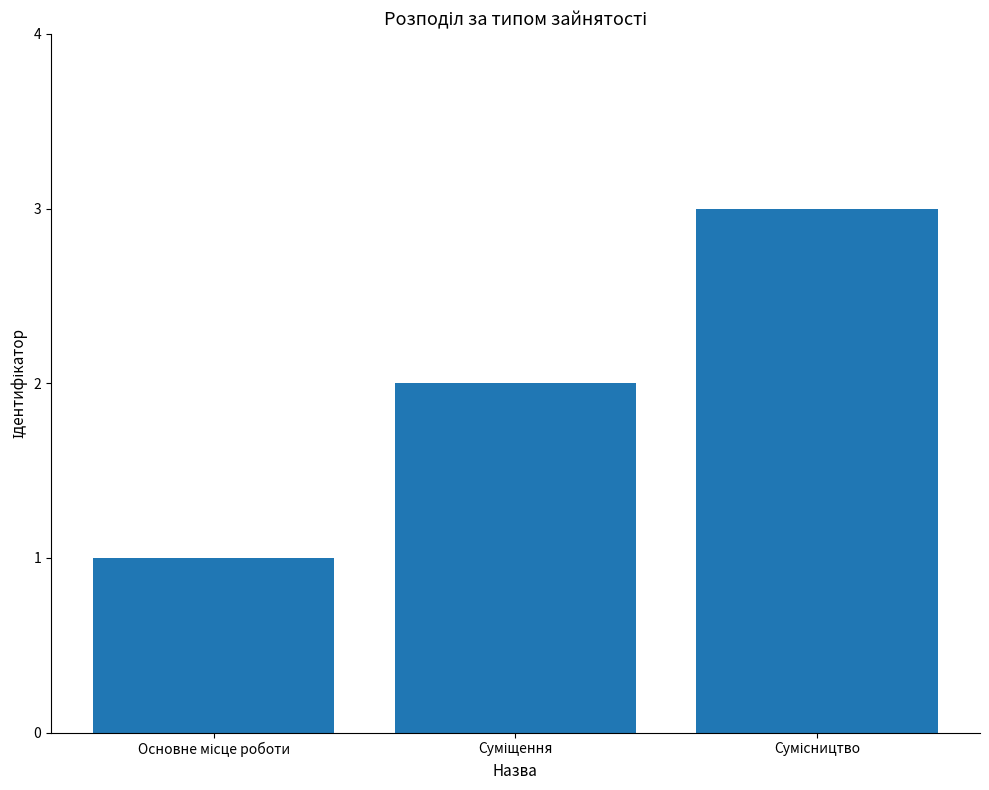

What is the maximum value shown in the chart?

3